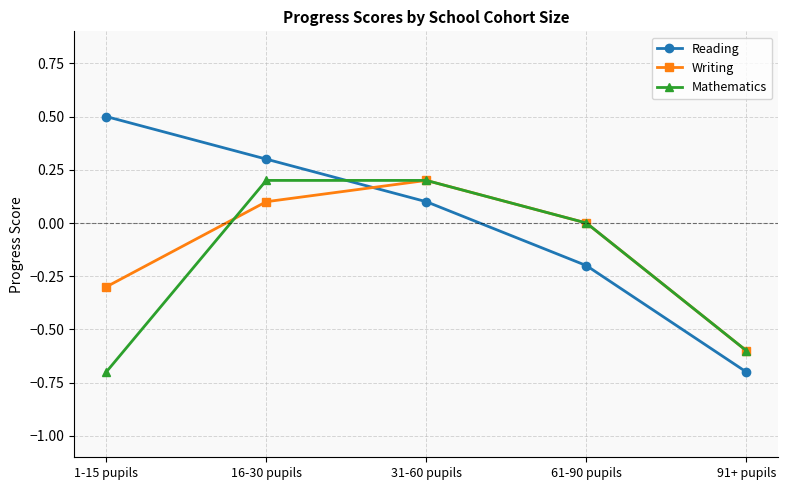

Rank the series at 1-15 pupils from highest to lowest value.

Reading, Writing, Mathematics